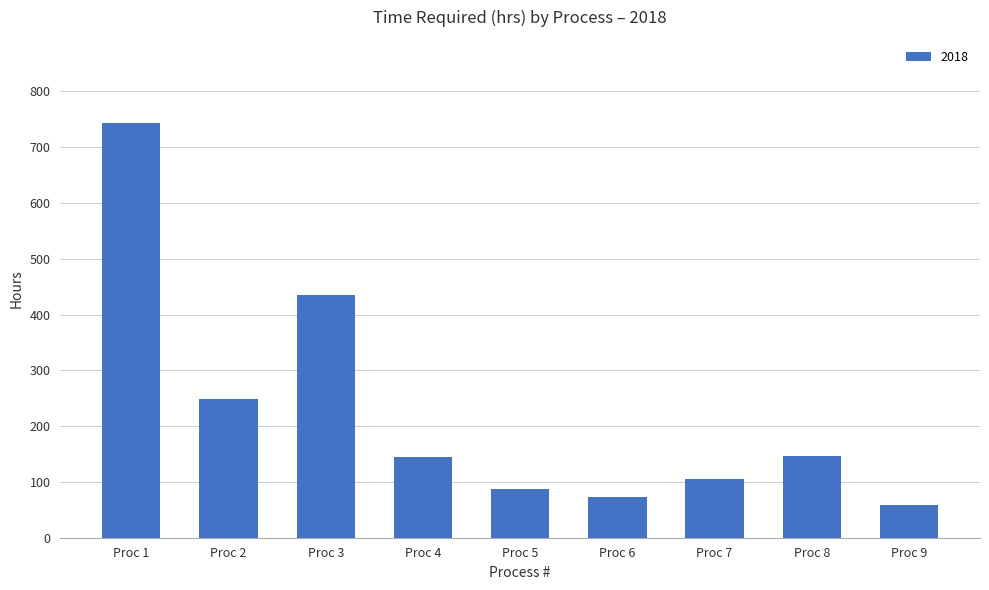

At which label is the value closest to 401?

Proc 3